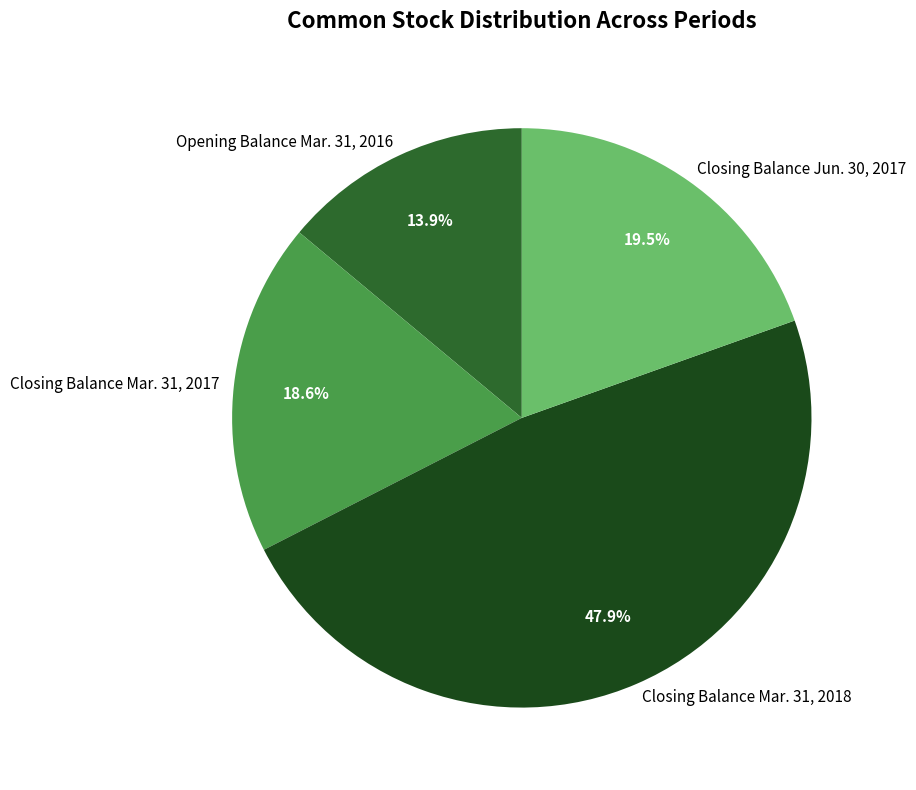

The Closing Balance Mar. 31, 2018 slice represents 37% of the pie. True or false?

False